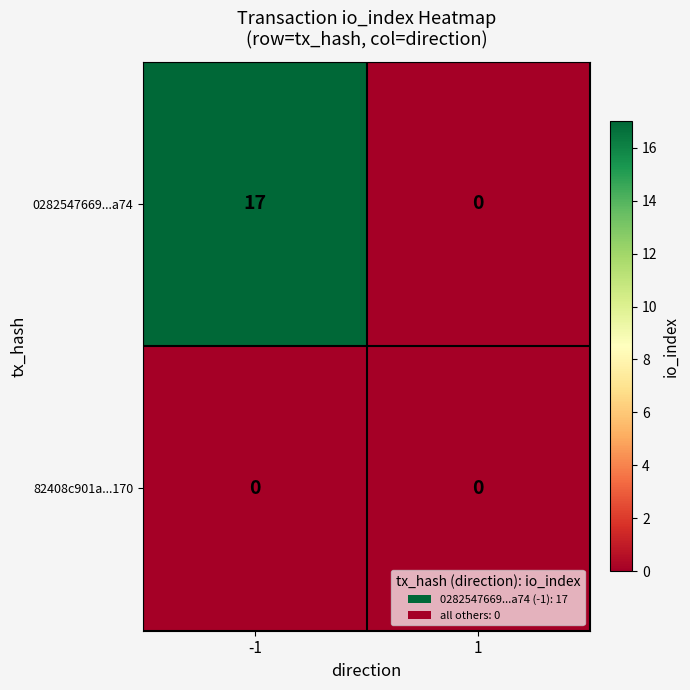

Is it true that 82408c901a...170 equals 0 at 1?

True